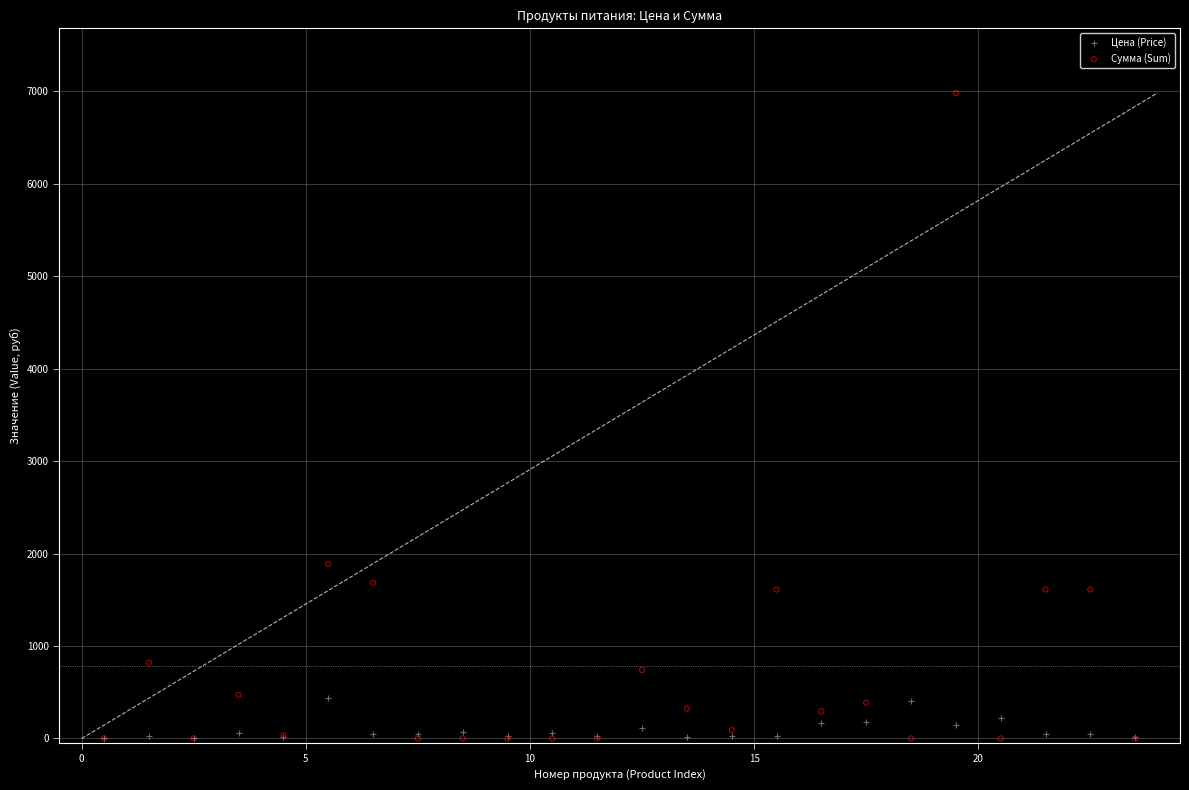

Which series has the widest spread of Y values?

Сумма (Sum)